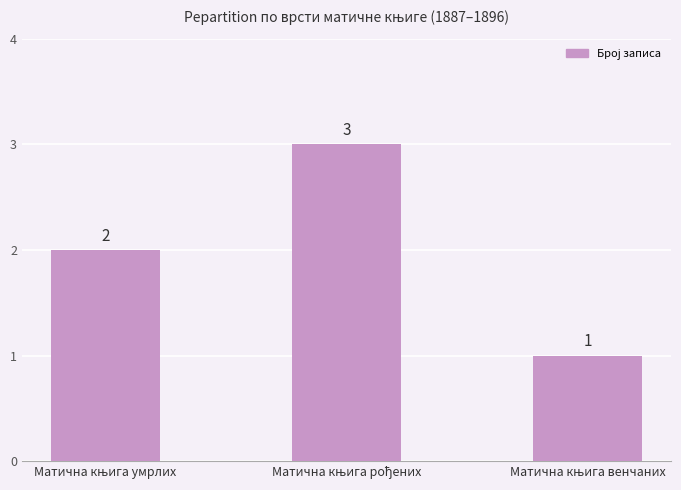

What is the value of the 3rd bar from the left?

1